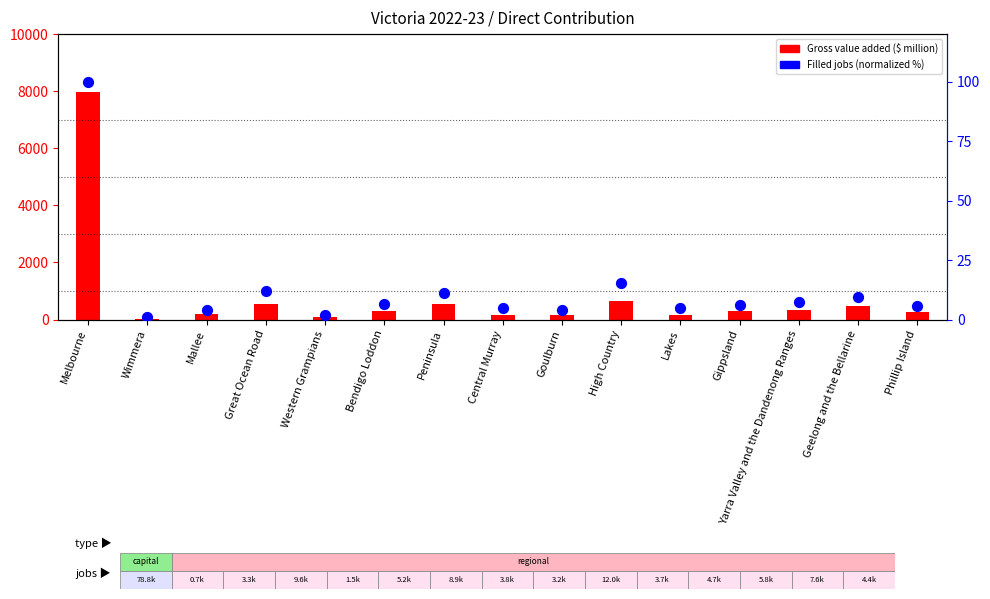

At which category is the sum across all series the highest?

Melbourne